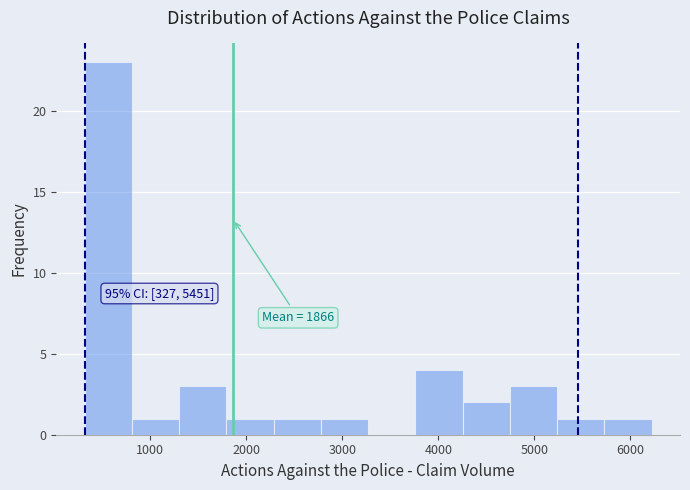

Which range on the x-axis has the tallest bar?

300 to 800